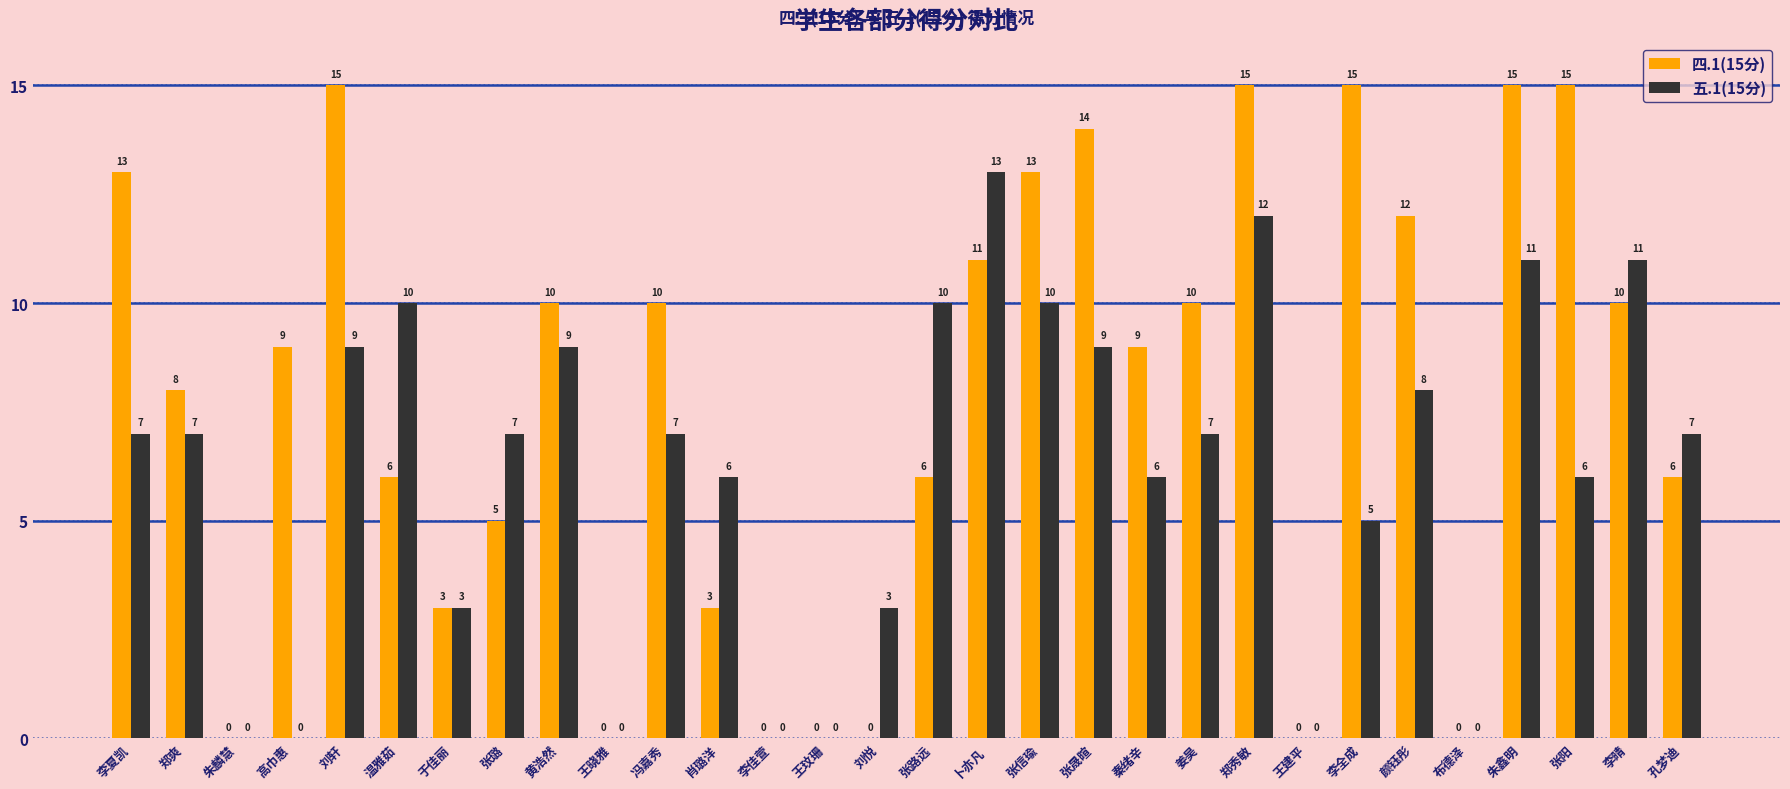

True or false: 四.1(15分) has a value of 10 at 王建平.

False